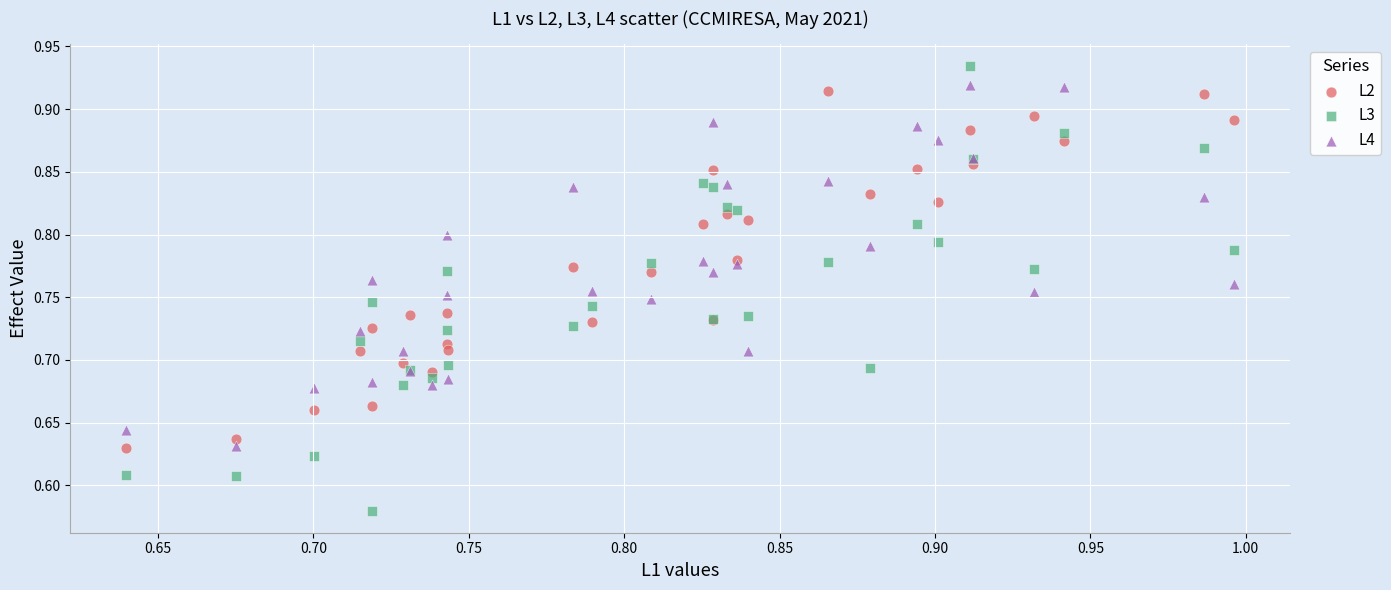

Which series has the widest spread of Y values?

L3